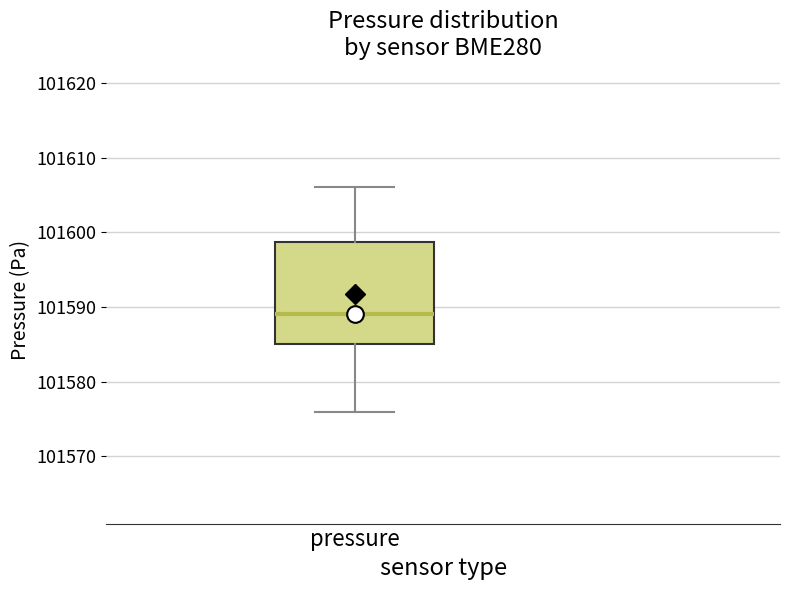

Read this box plot against the y-axis: the position of the median line, the range covered by the box, and the ends of both whiskers. The values are not printed on the chart, so give them approximately, as read against the axis.

median 101589, box 101585 to 101599, whiskers 101576 to 101606